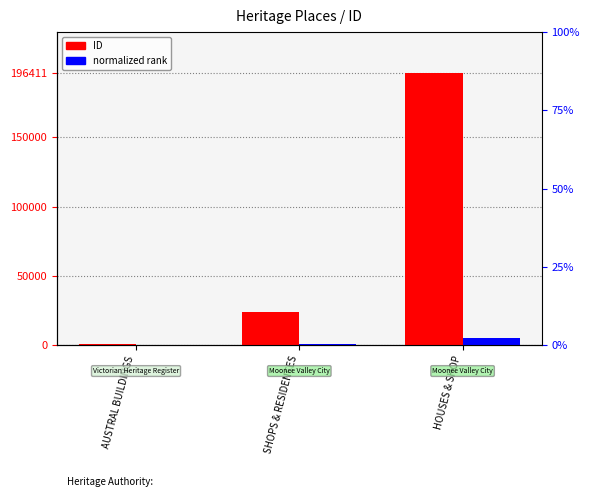

Does the chart contain any negative values?

No